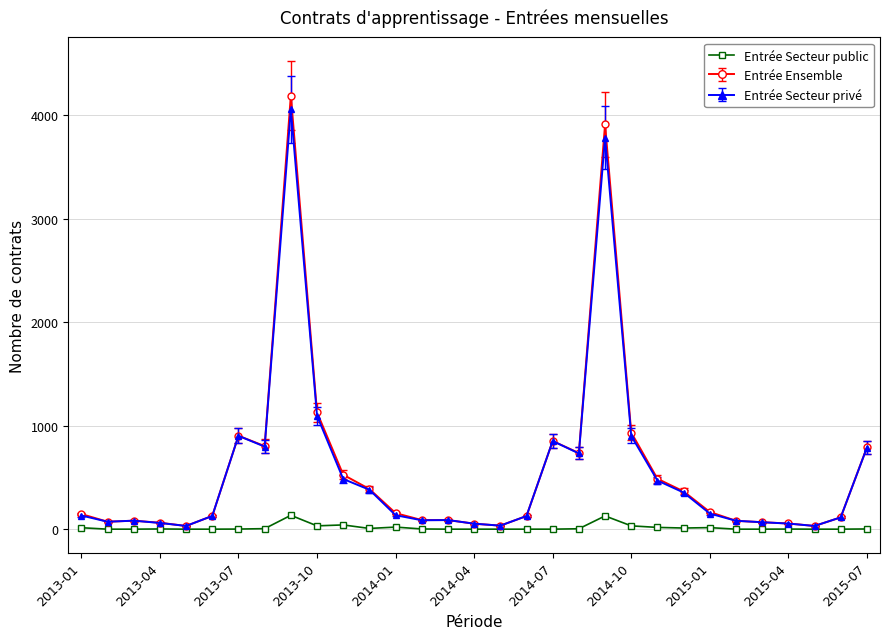

True or false: Entrée Secteur privé has more than 2 points higher than both neighbors.

True